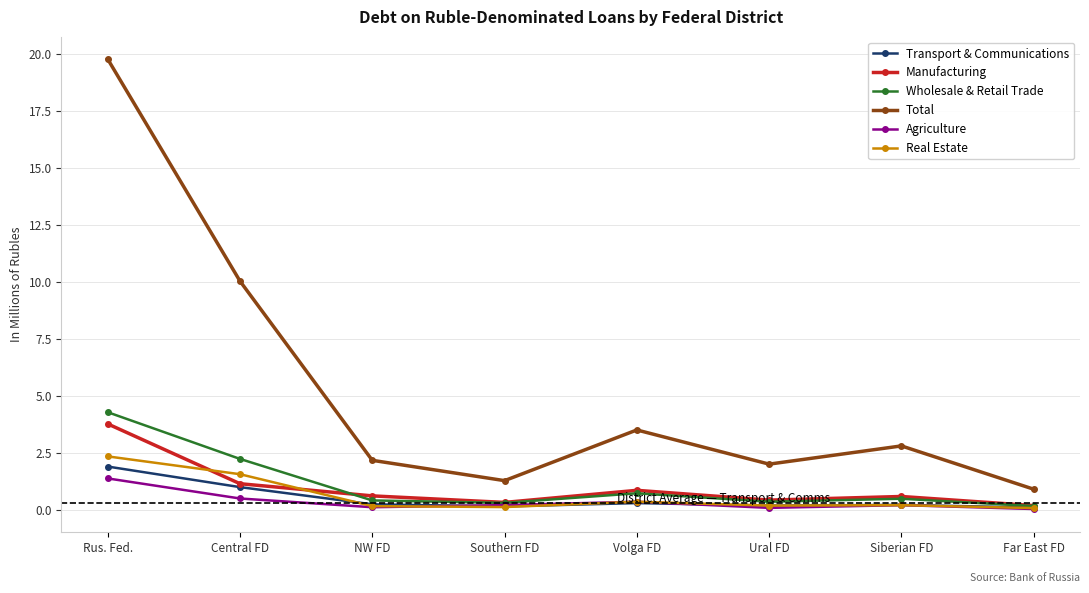

How many lines are shown in the chart?

6